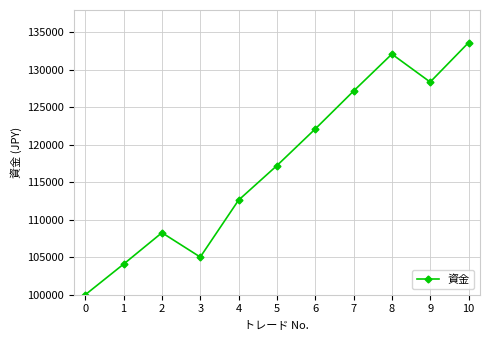

Reading left to right, extract all data points from this chart.

100000.0	104087.5	108275.5	105027.2	112626.3	117232.1	122123.9	127179.8	132115.9	128385.6	133635.9